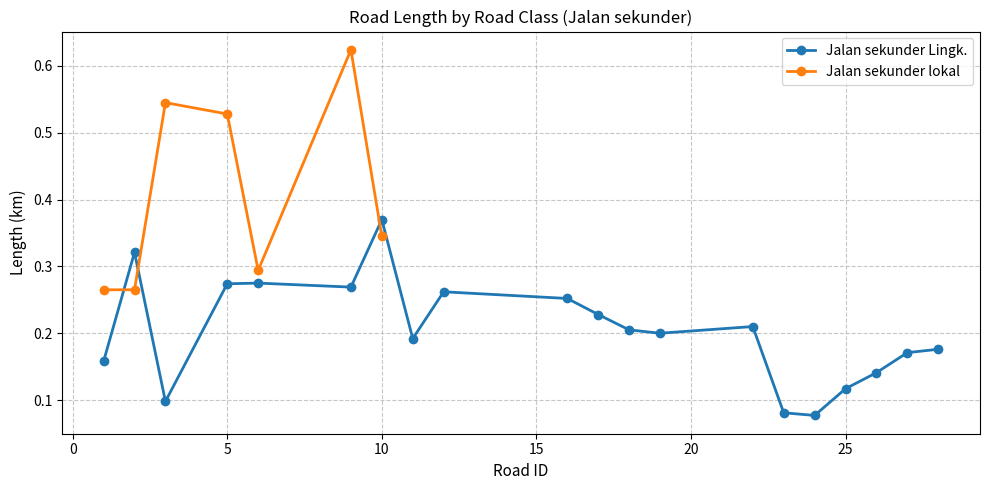

What is the value of the 17th point from the left?

0.1